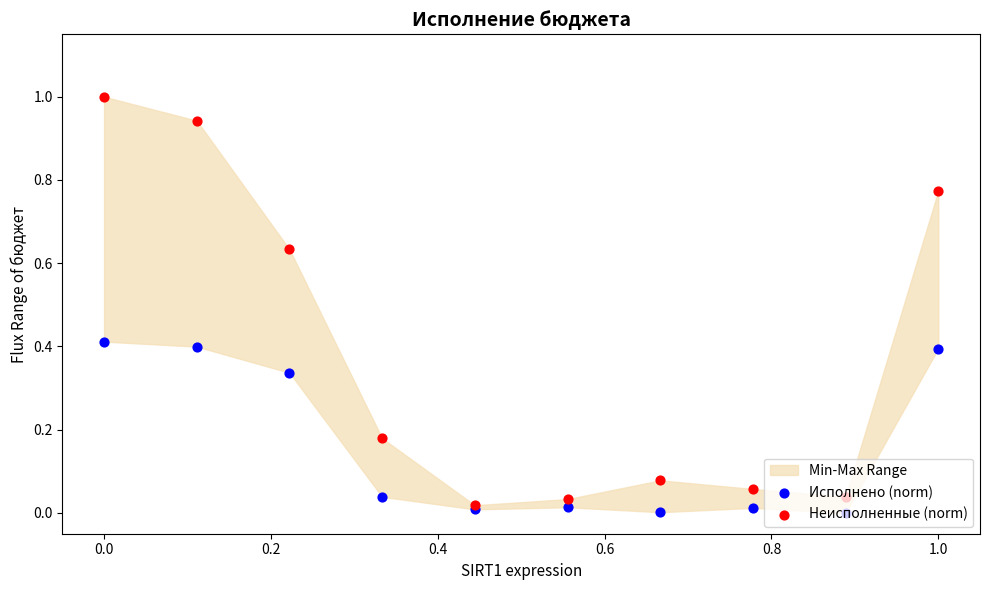

Is the value of Исполнено (norm) at 9 greater than the value of Неисполненные (norm) at 0.4?

Yes